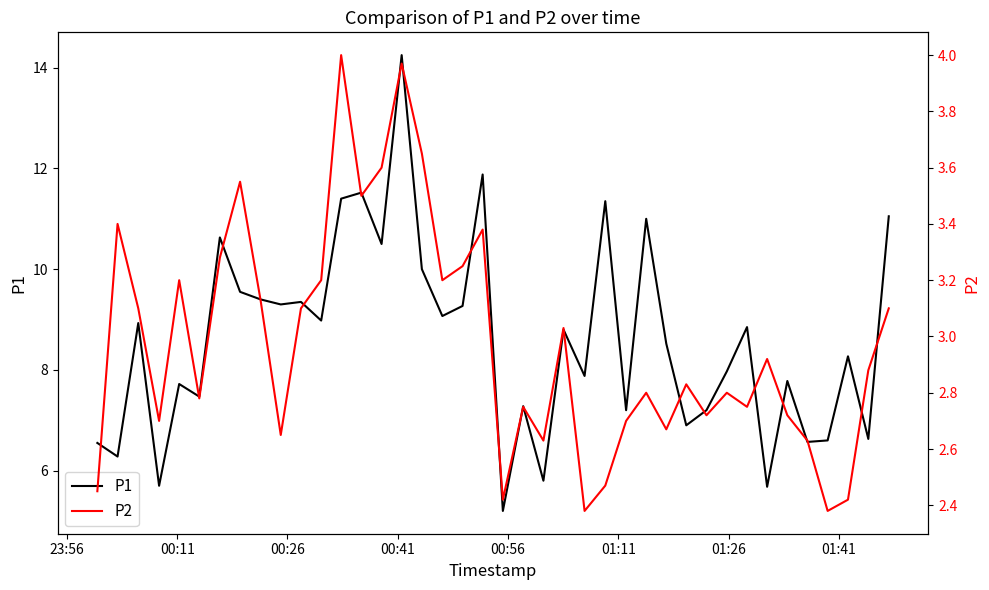

What is the lowest value of the P1 series?

5.2